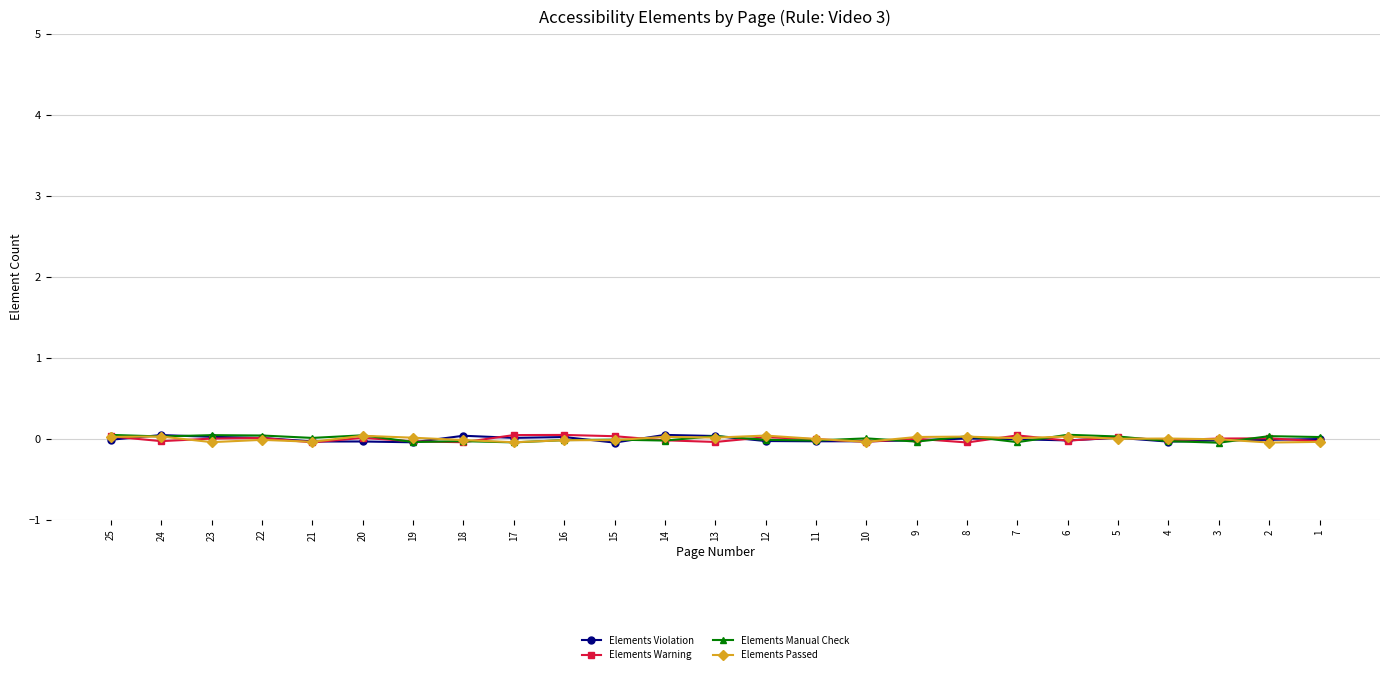

True or false: Elements Manual Check has a value of 0.0 at 2.

True